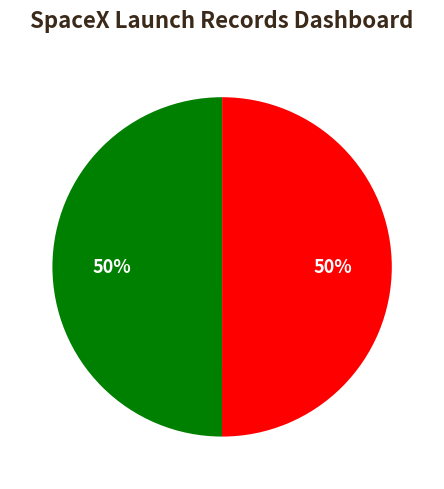

How many slices are in this pie chart?

2